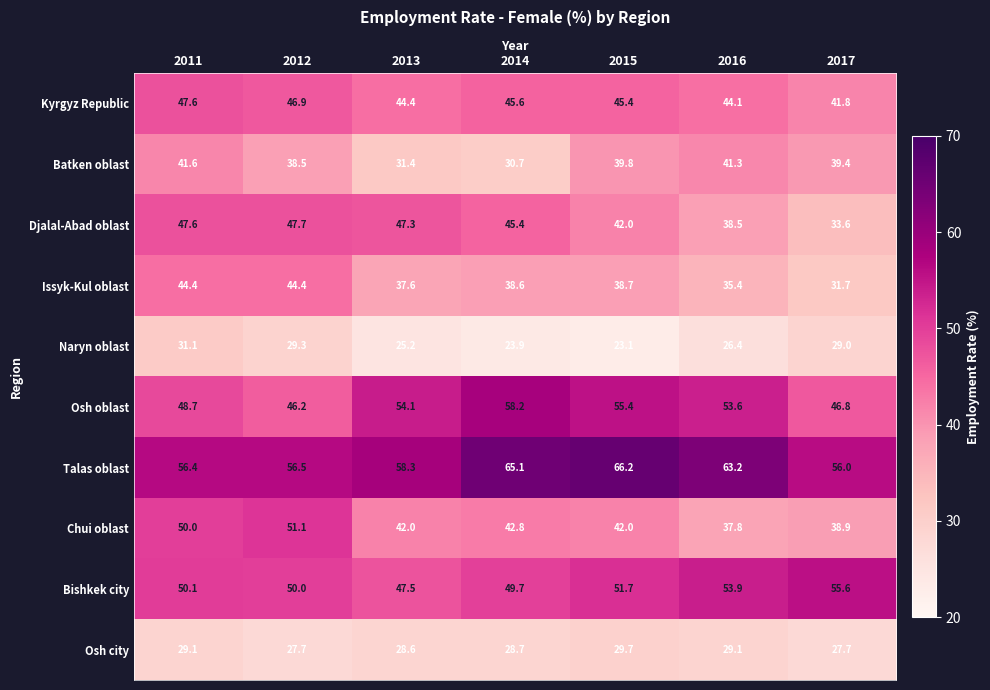

List the labels in order of Talas oblast value, largest first.

2015, 2014, 2016, 2013, 2012, 2011, 2017